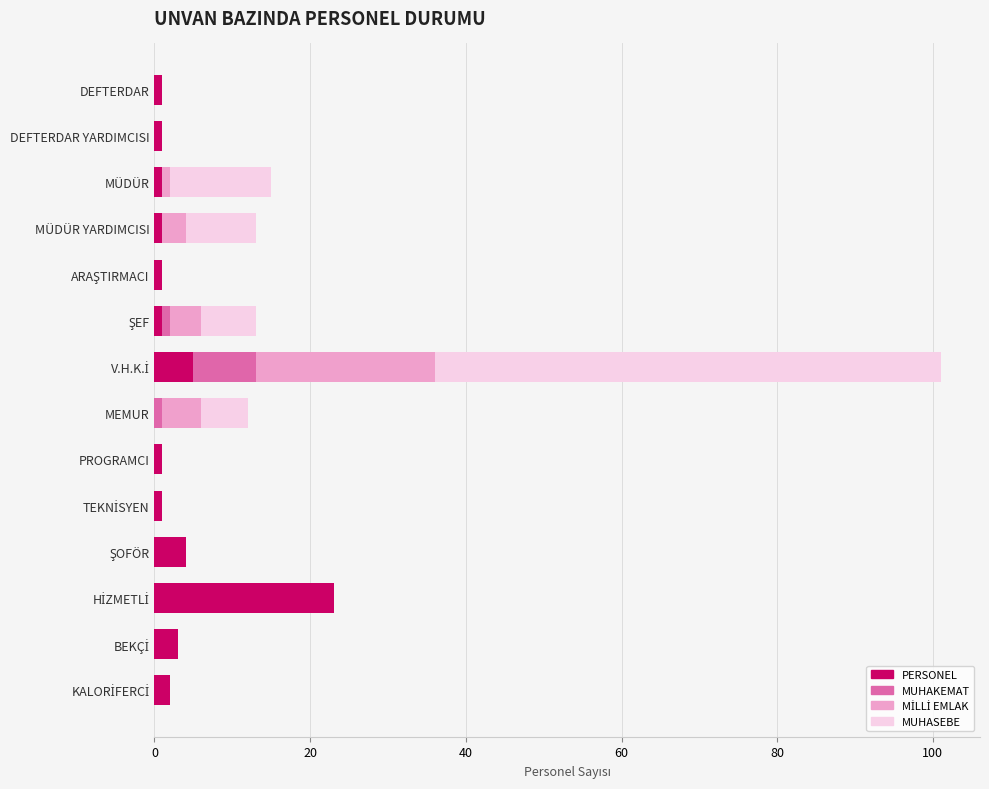

What is the maximum value for PERSONEL?

23